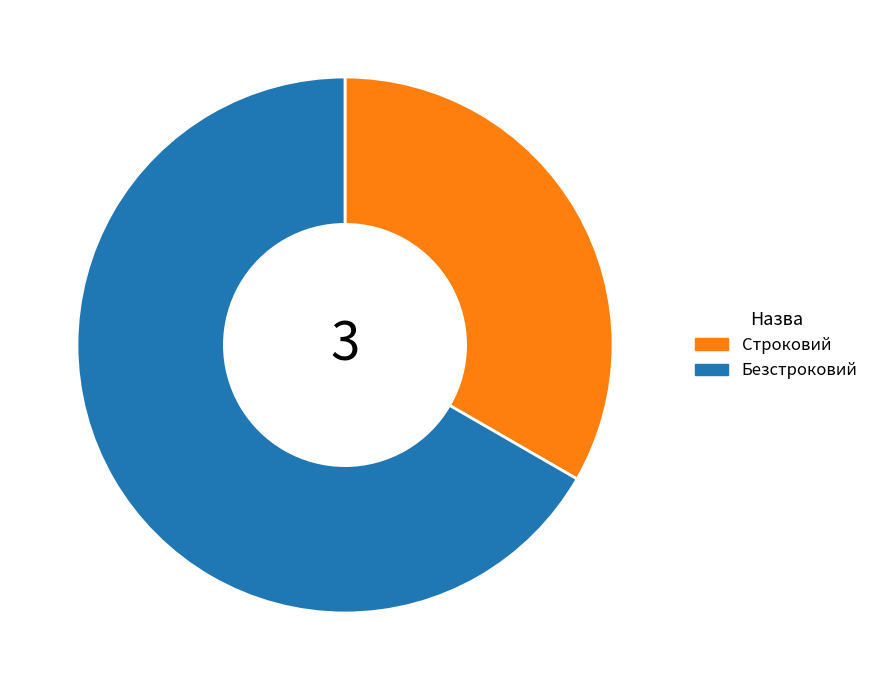

What is the largest slice in the pie chart?

Безстроковий